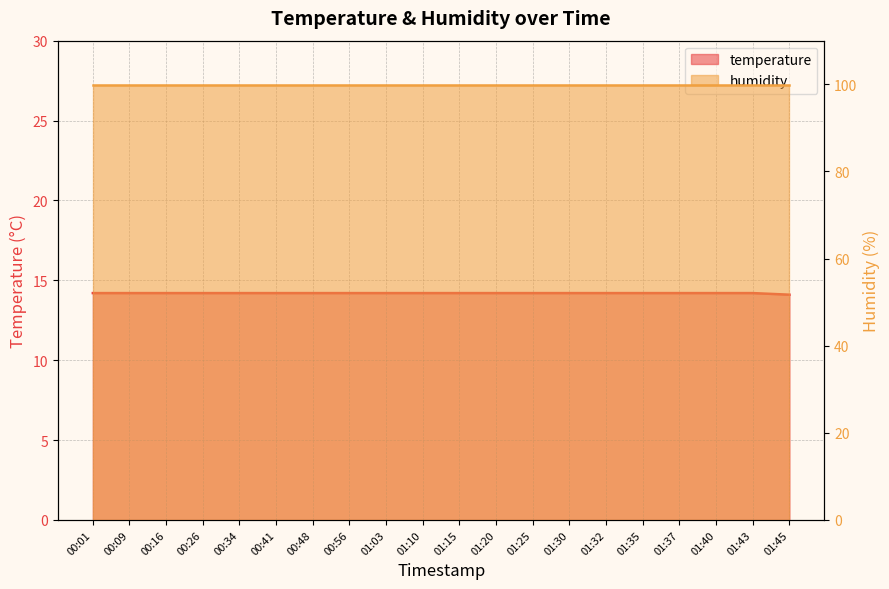

Reading right to left, what are all the values shown in this chart?

14.1	14.2	14.2	14.2	14.2	14.2	14.2	14.2	14.2	14.2	14.2	14.2	14.2	14.2	14.2	14.2	14.2	14.2	14.2	14.2